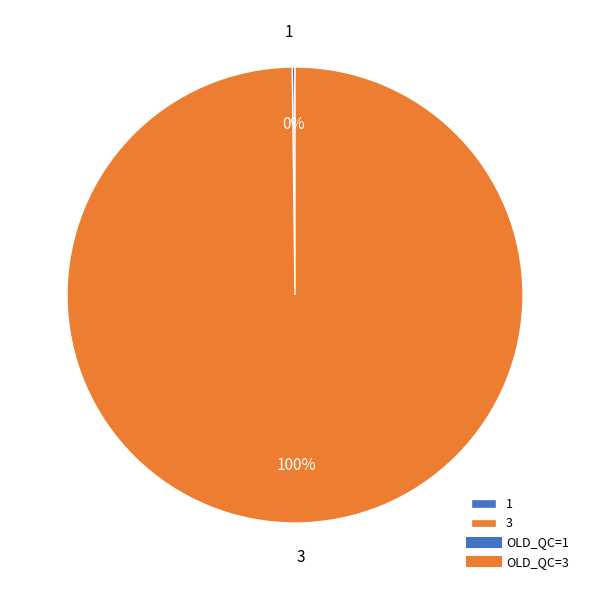

Is it true that 3 is 94% of the pie?

False